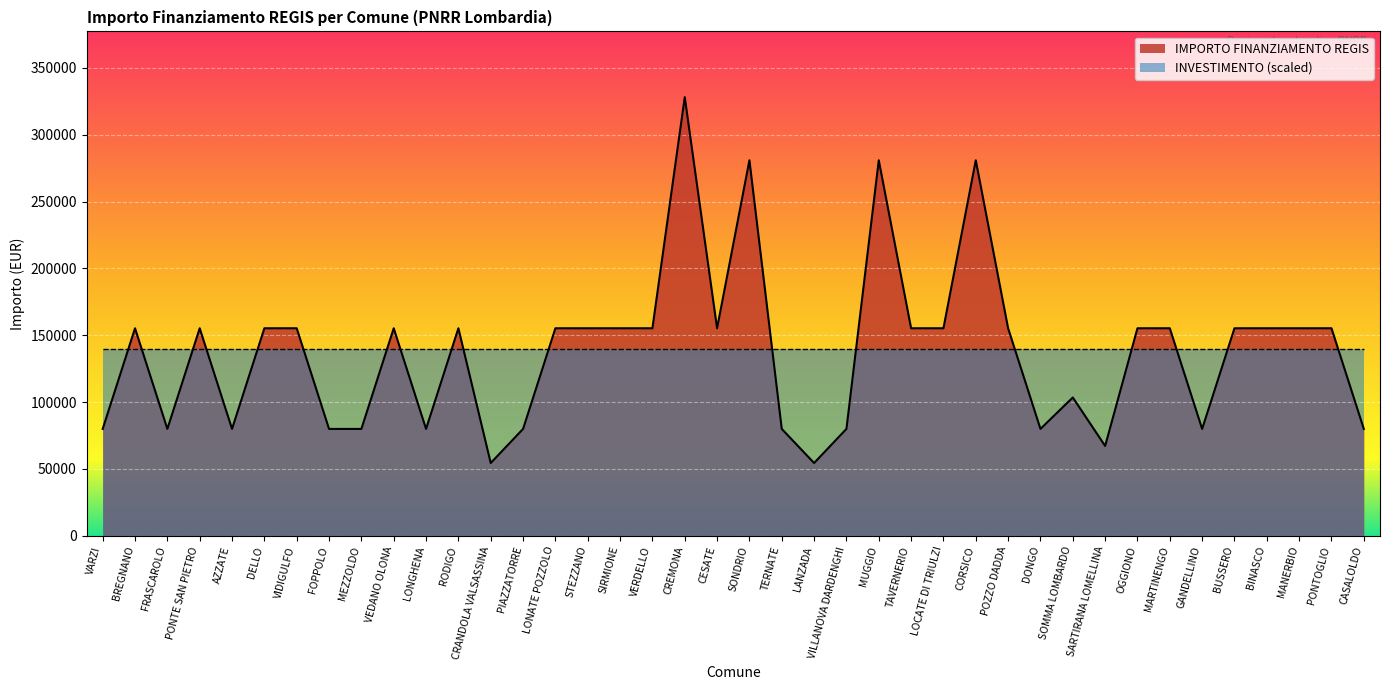

The value at SONDRIO is 426977. True or false?

False